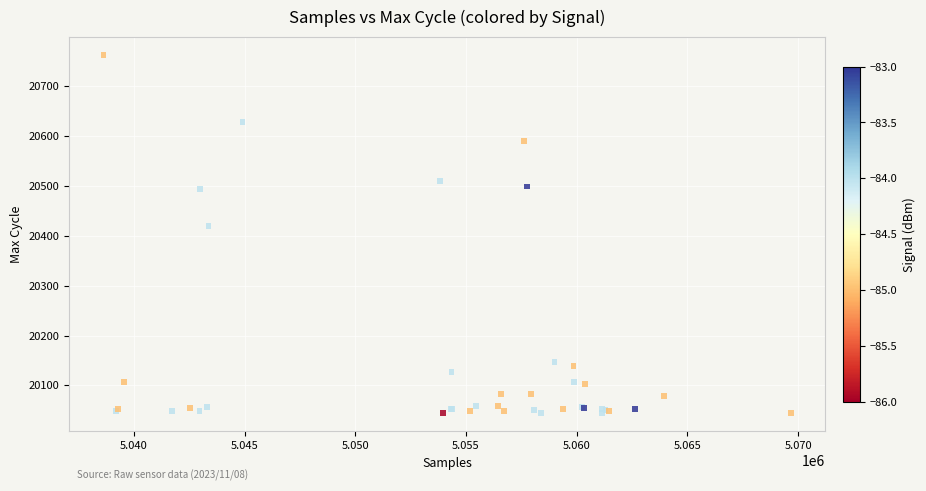

What Y value in the scatter plot is closest to 20403?

20419